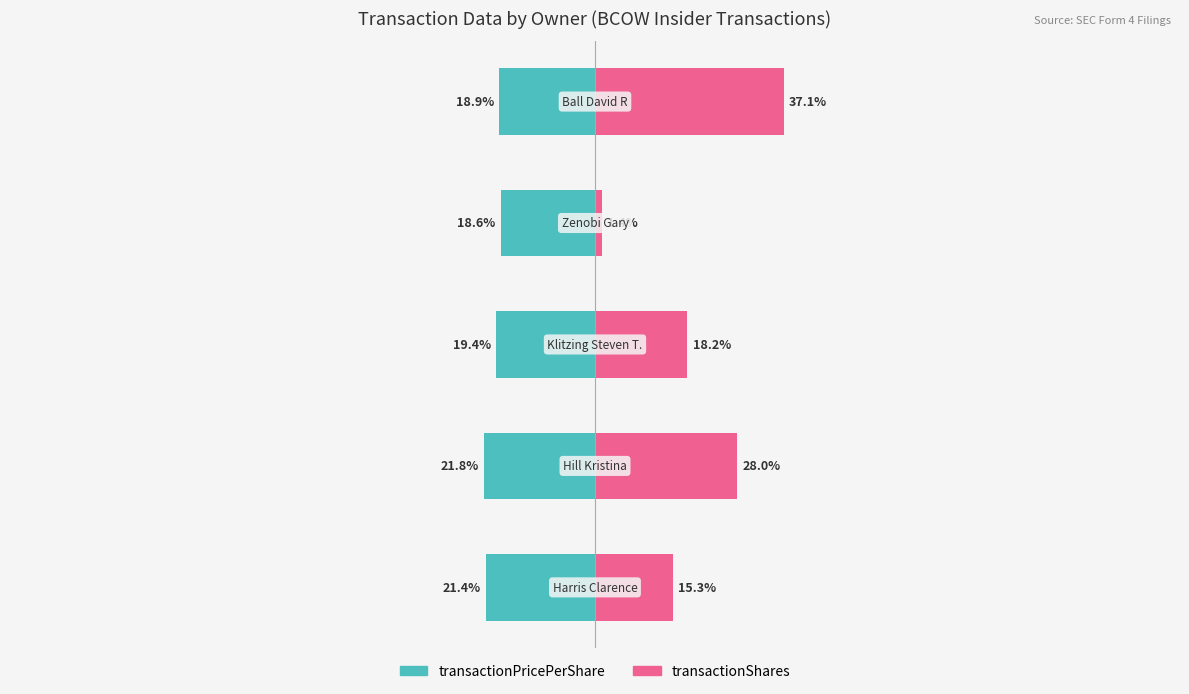

Is the value of transactionPricePerShare at 4 greater than the value of transactionShares at 1?

No